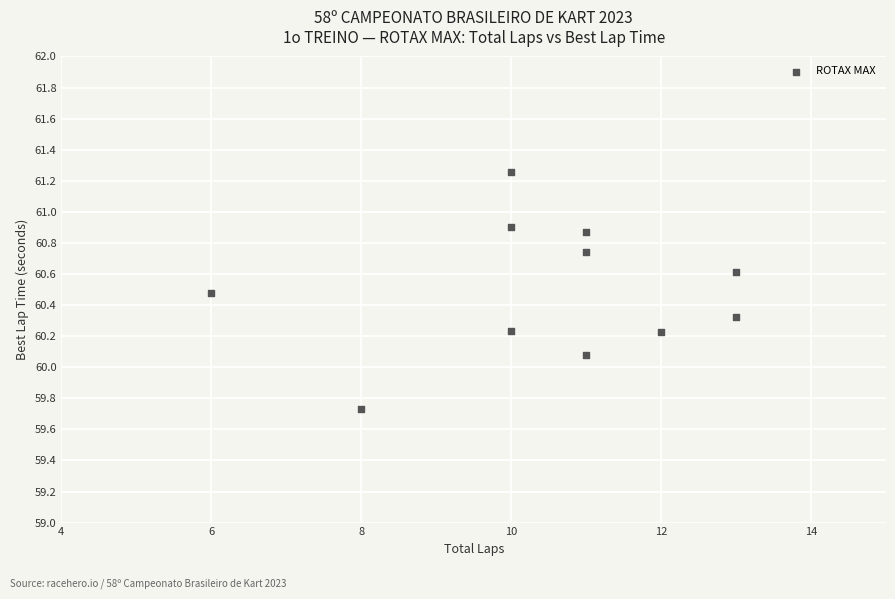

What is the range of Y values (max minus min)?

1.5